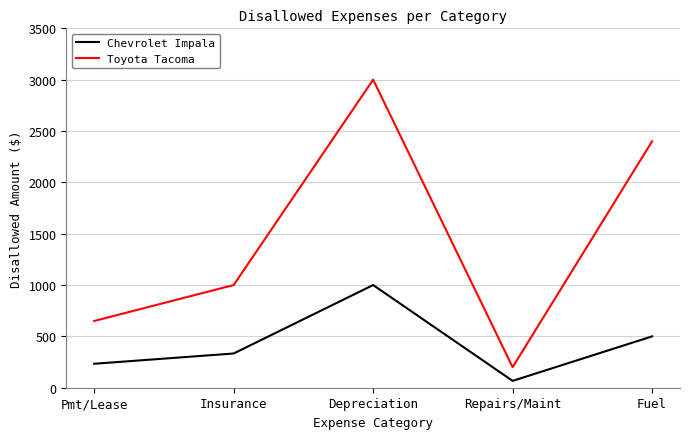

Which series has the largest total across all categories?

Toyota Tacoma